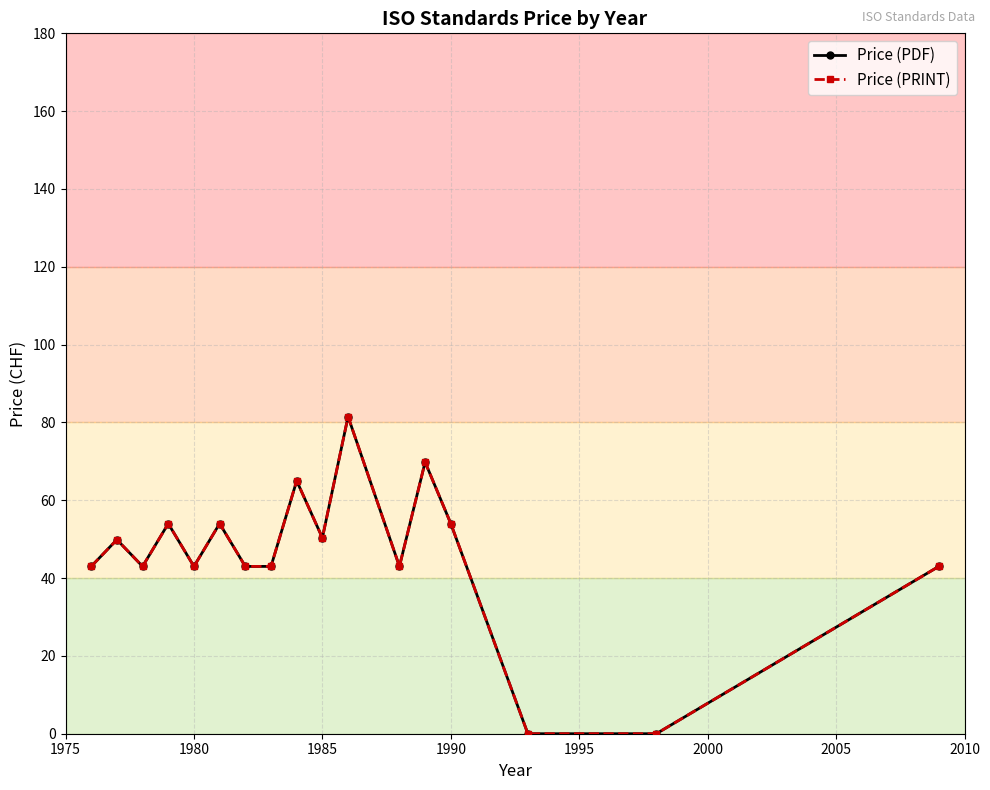

What is the average value of the Price (PDF) series?

45.9